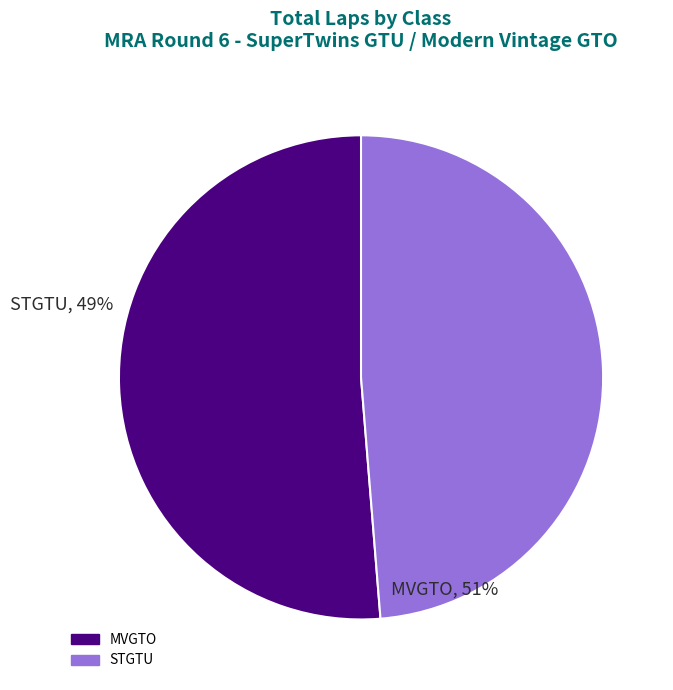

The STGTU slice represents 15% of the pie. True or false?

False